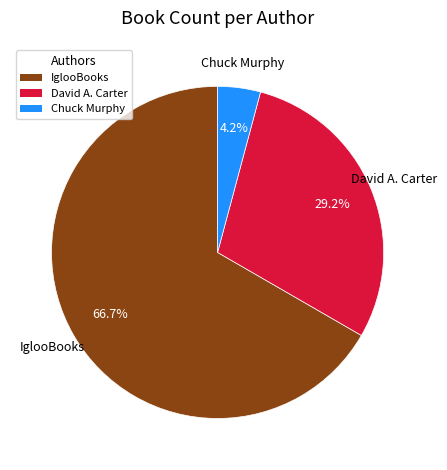

Is David A. Carter the majority of the pie?

No